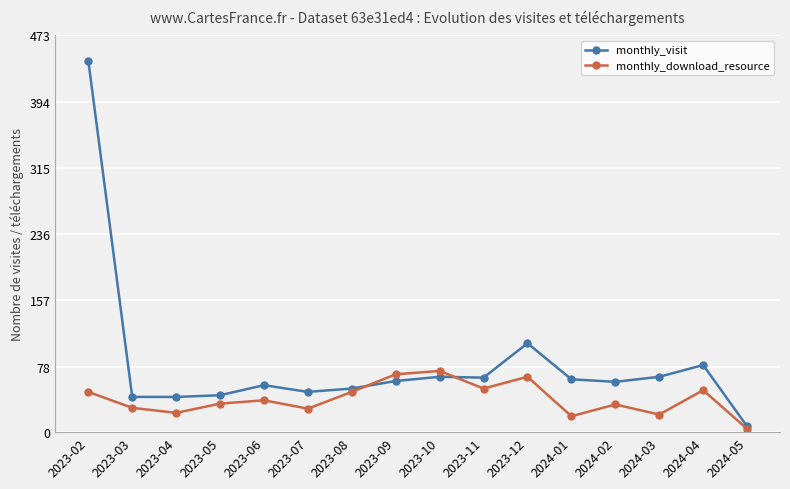

Count the number of data series in this chart.

2